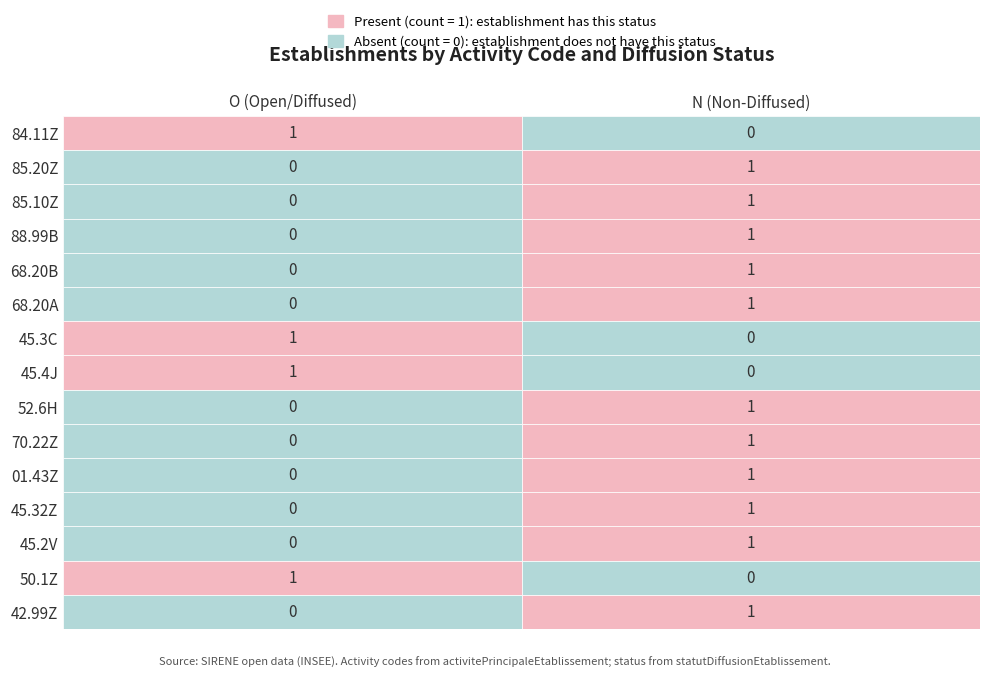

What is the sum of all 68.20B values?

1